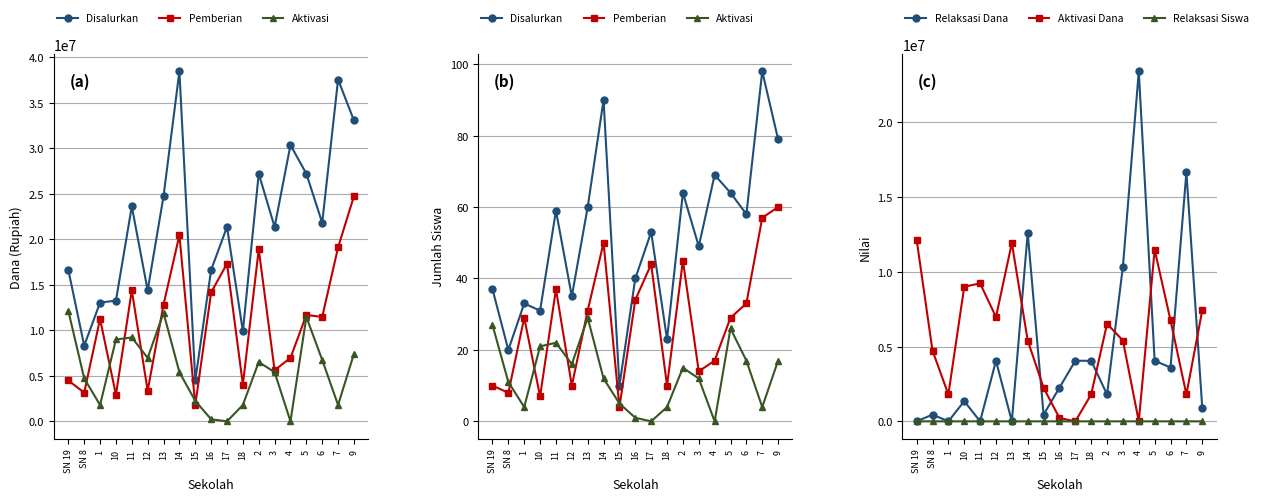

What is the label of the 16th point from the left?

5